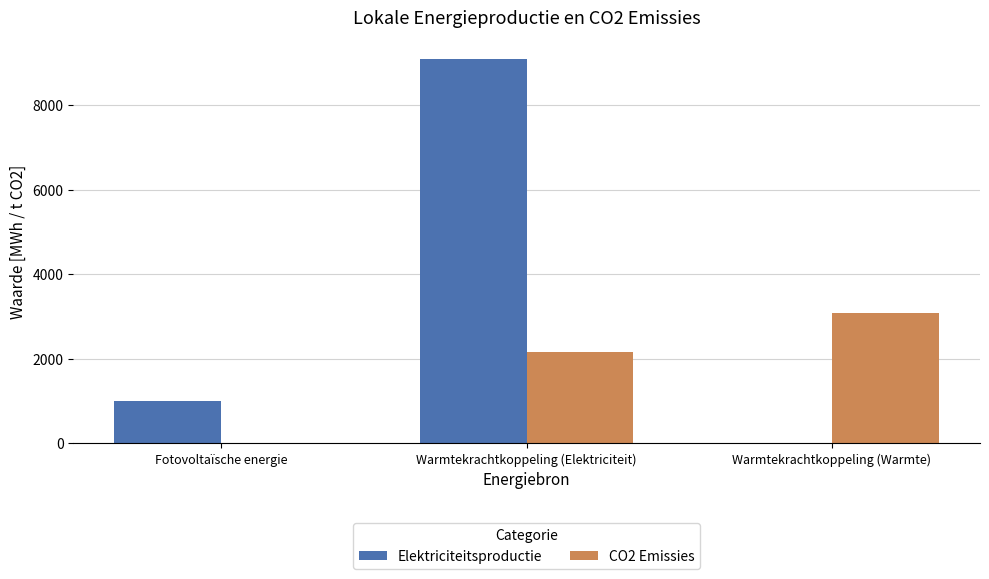

The CO2 Emissies series shows 2159.7 at Warmtekrachtkoppeling (Elektriciteit). True or false?

True